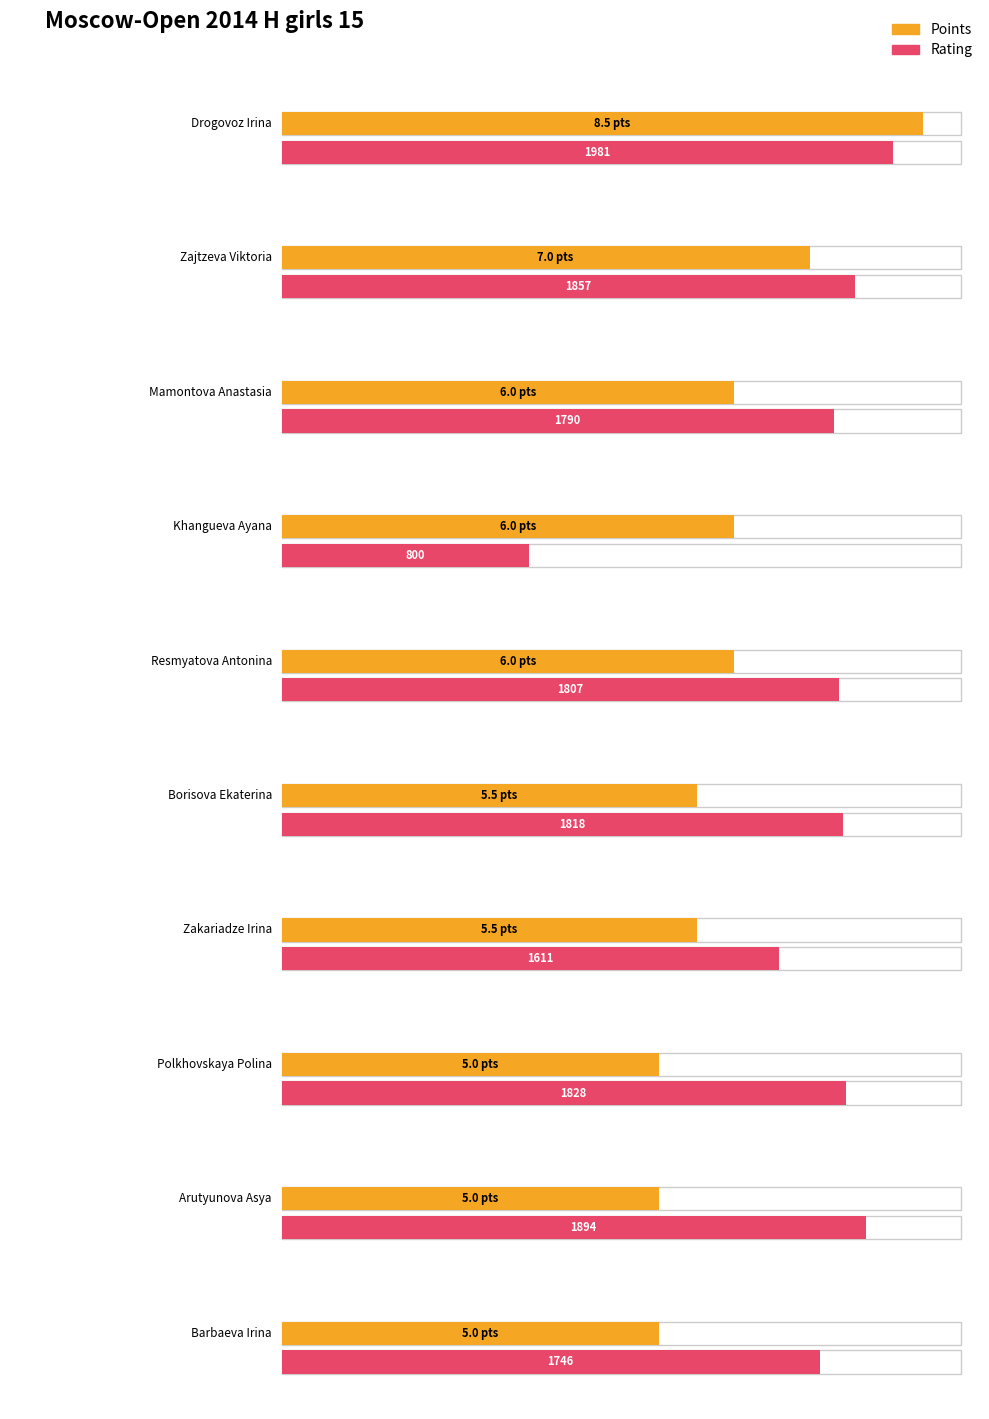

What is the sum of all Rating values?

17132.0